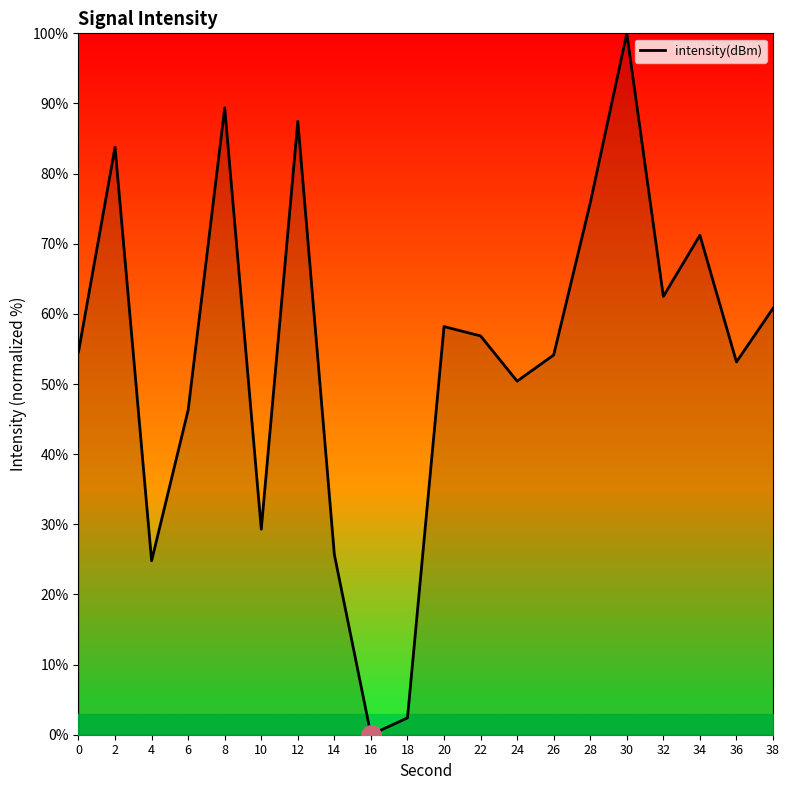

What is the average value?

54.3